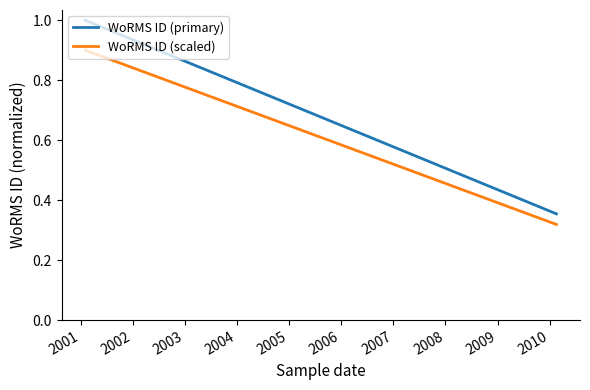

What is the highest value of the WoRMS ID (primary) series?

1.0